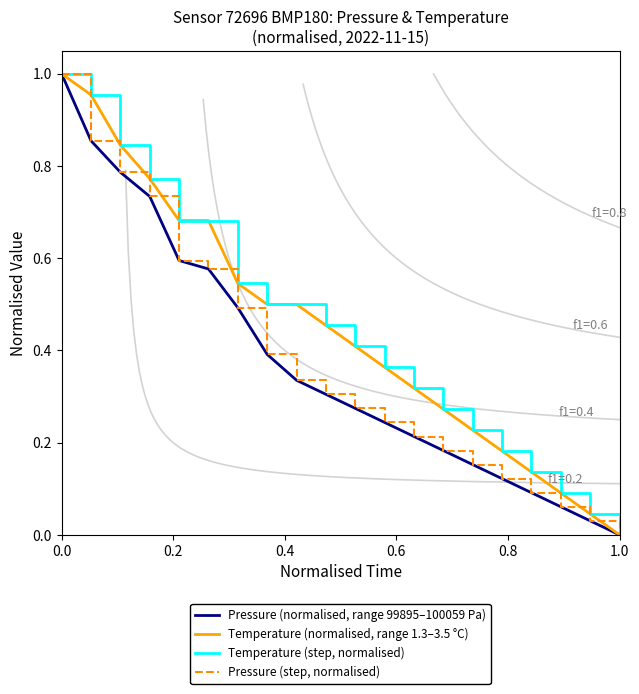

True or false: Temperature (step, normalised) and Pressure (normalised, range 99895–100059 Pa) intersect in this chart.

False